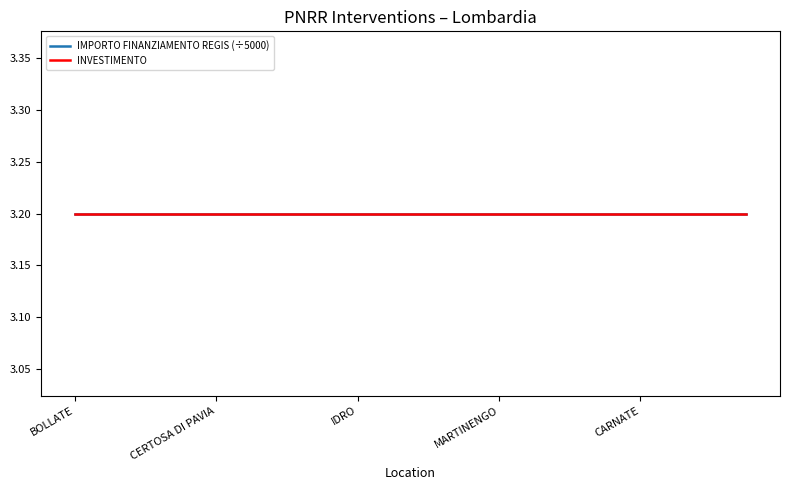

What is the average value of the INVESTIMENTO series?

3.2